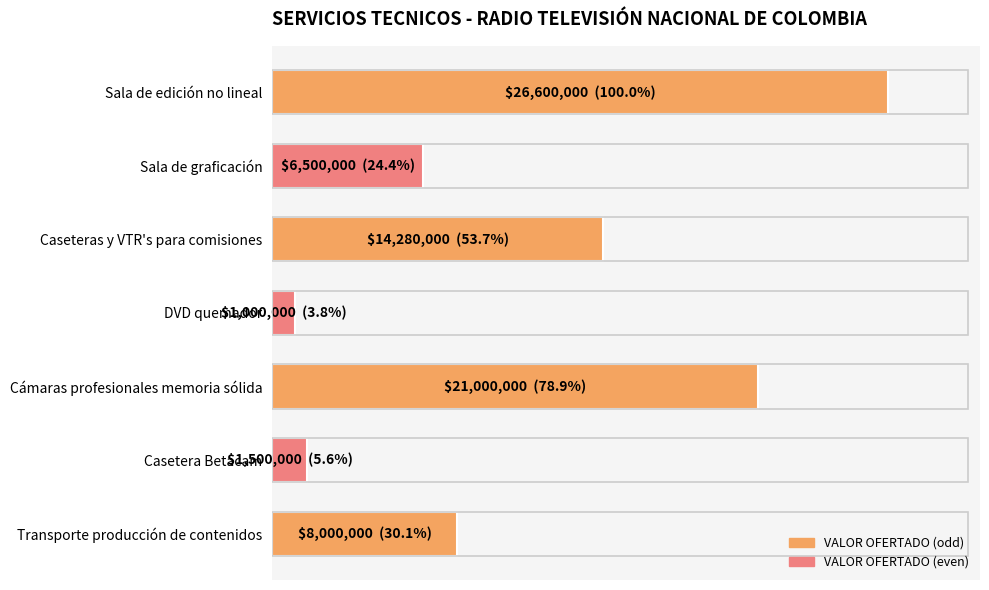

What is the difference between the maximum and second lowest values?

25100000